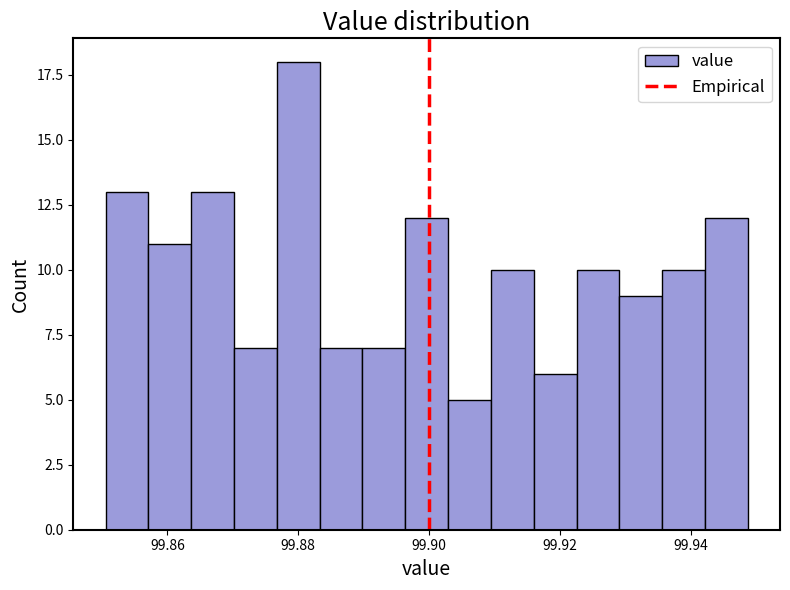

Read against the x-axis, roughly where is the centre of the tallest bar?

99.880